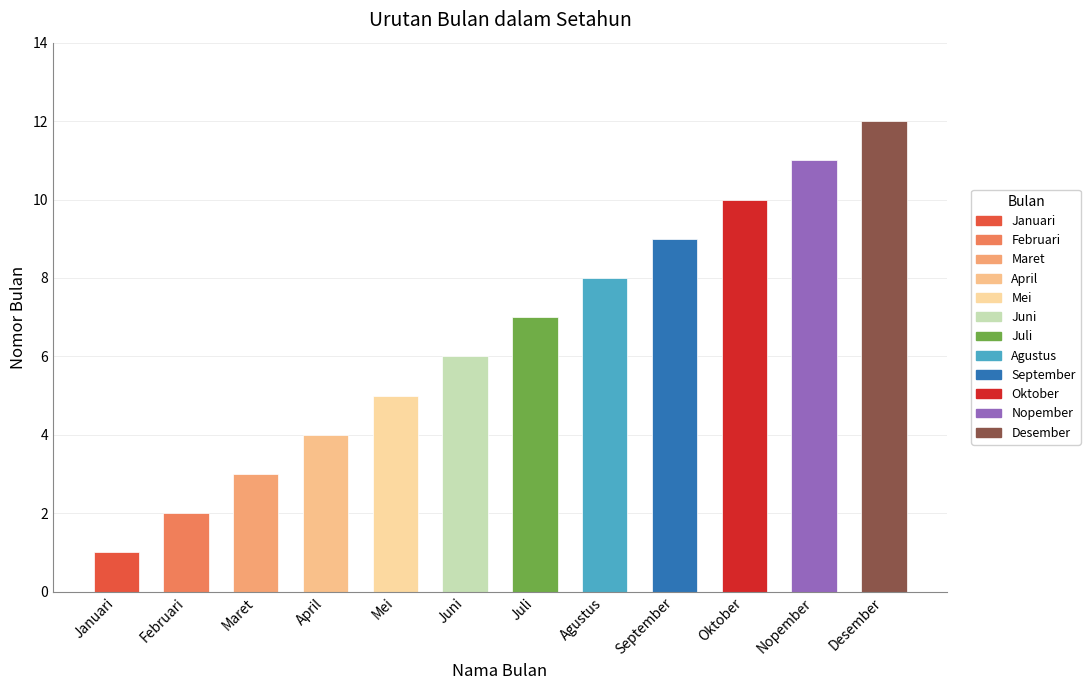

Which category has the lowest value across all series?

Januari